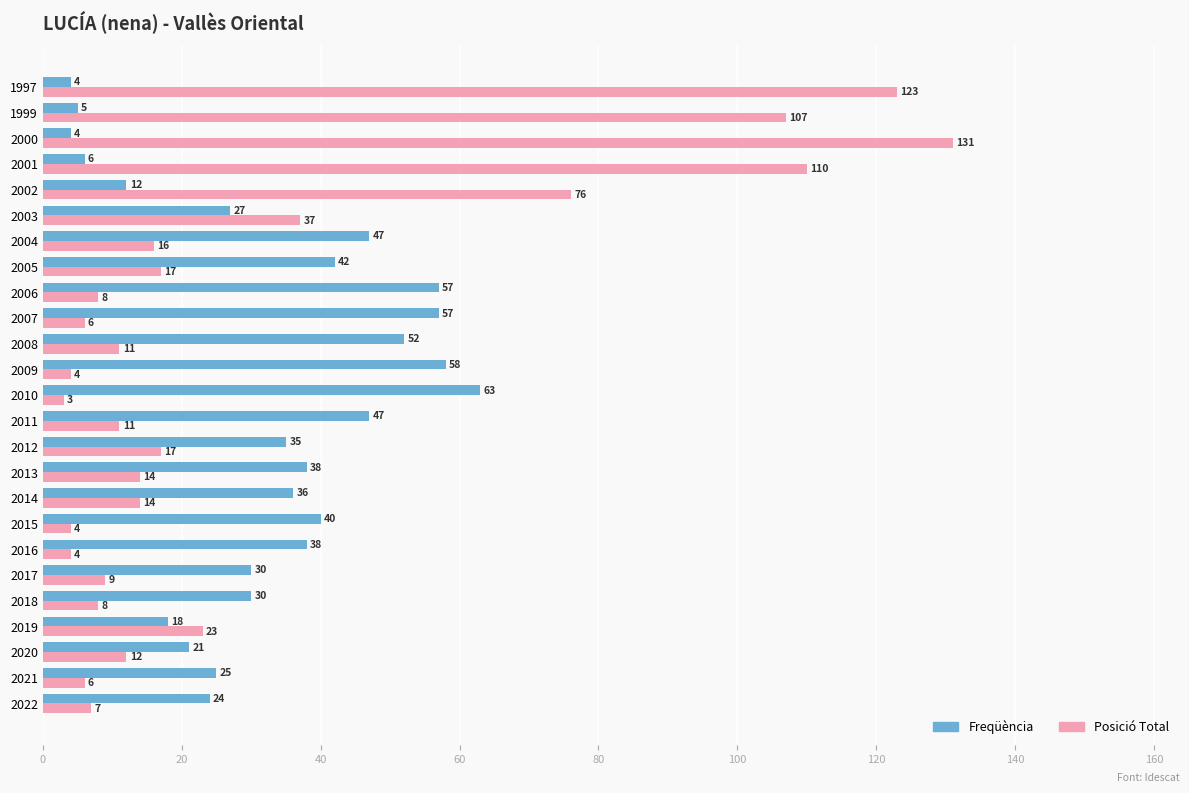

The value of Freqüència at 2006 is 57. True or false?

True